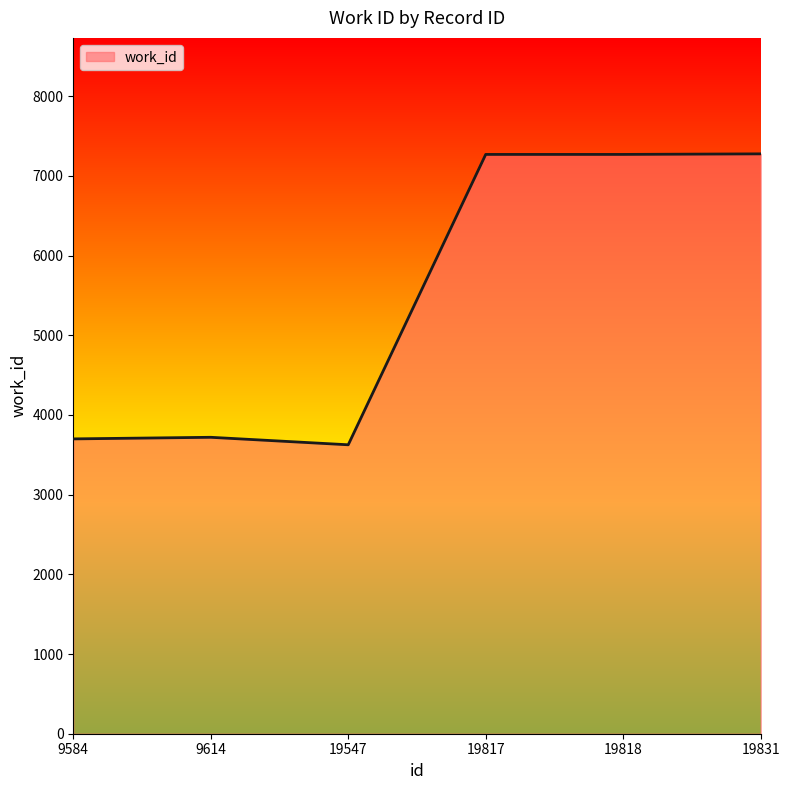

How many lines are shown in the chart?

1